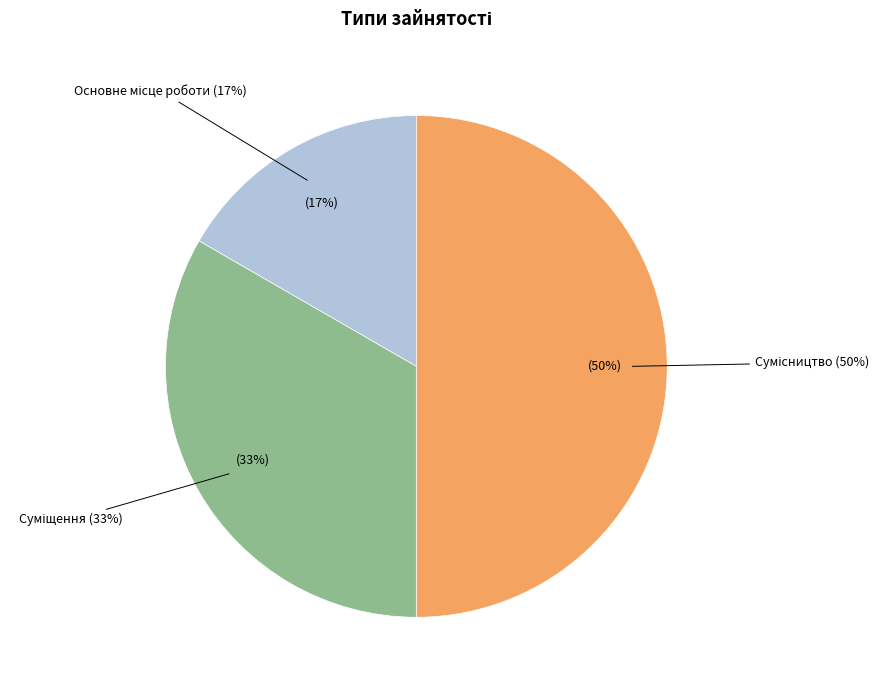

What is the smallest slice in the pie chart?

Основне місце роботи